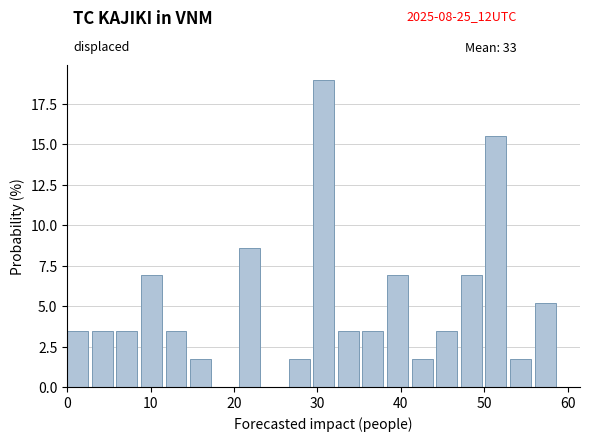

Read against the x-axis, roughly where is the centre of the tallest bar?

31